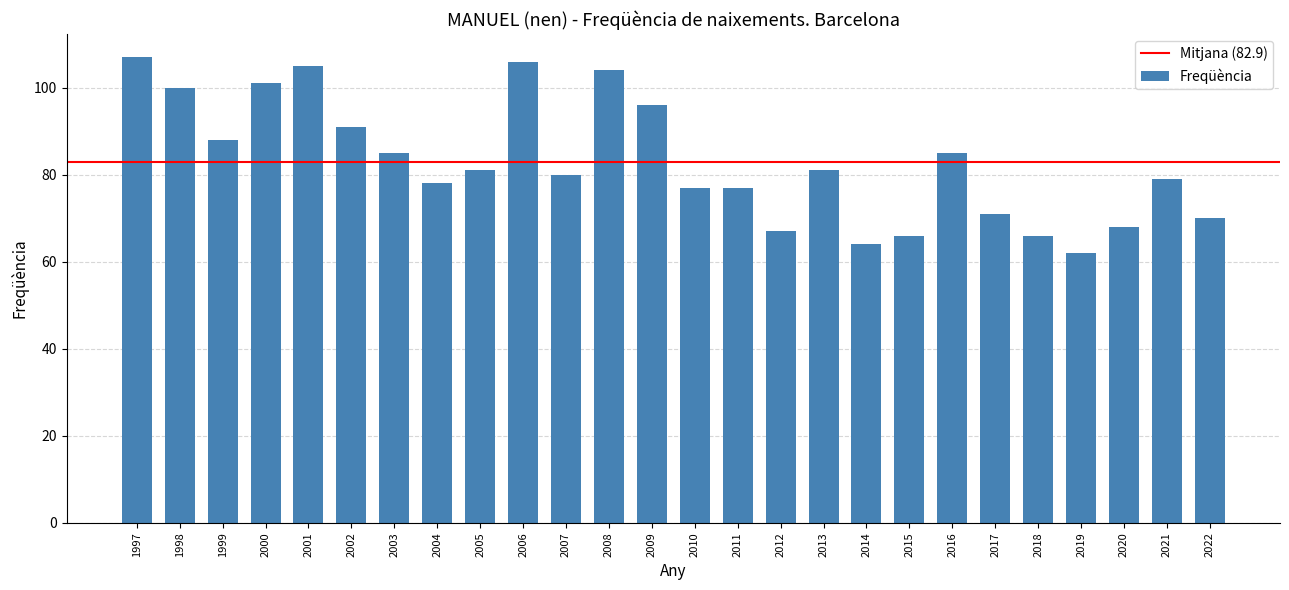

What is the ratio of the value at 1998 to the value at 1999?

1.1